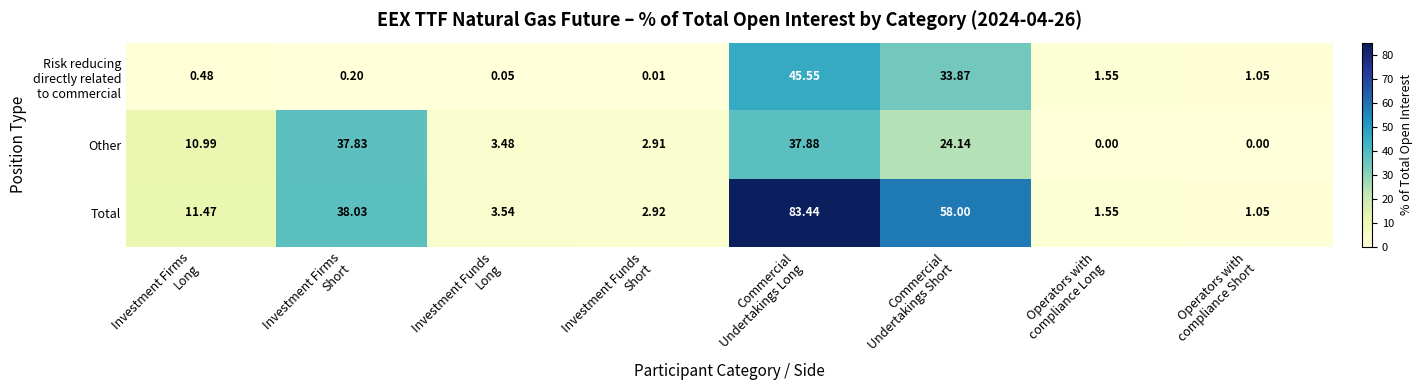

Which series has the largest total across all categories?

Total